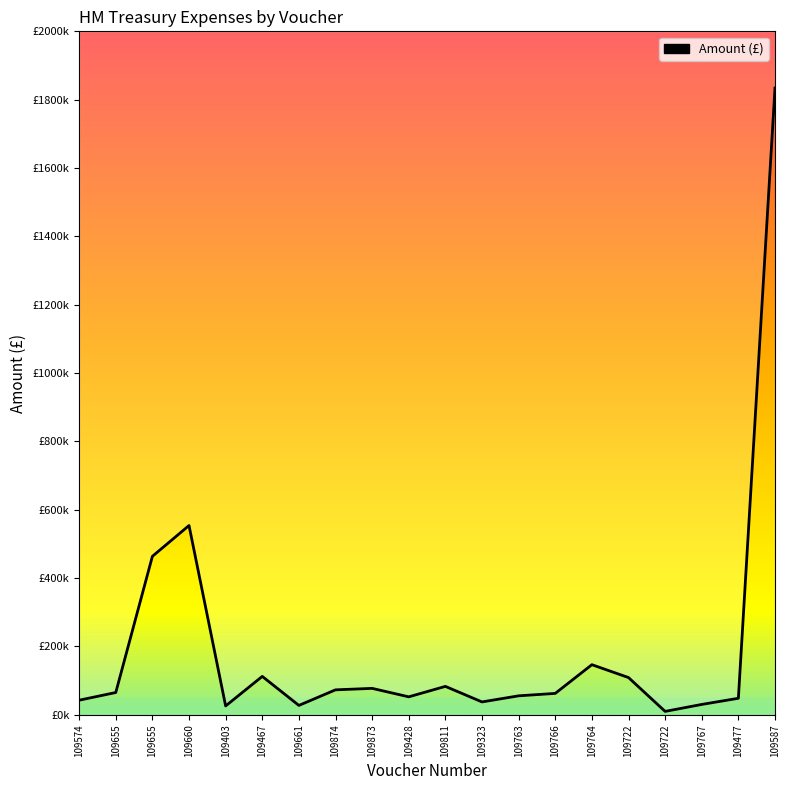

What is the sum of all values?

3913870.1